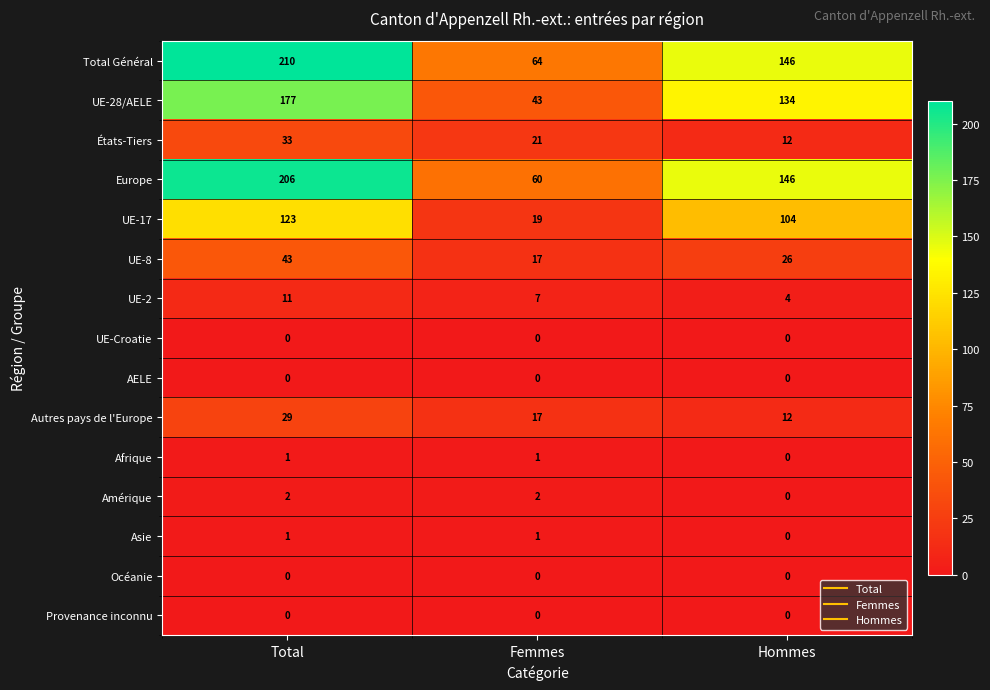

What is the average value of the Autres pays de l'Europe series?

19